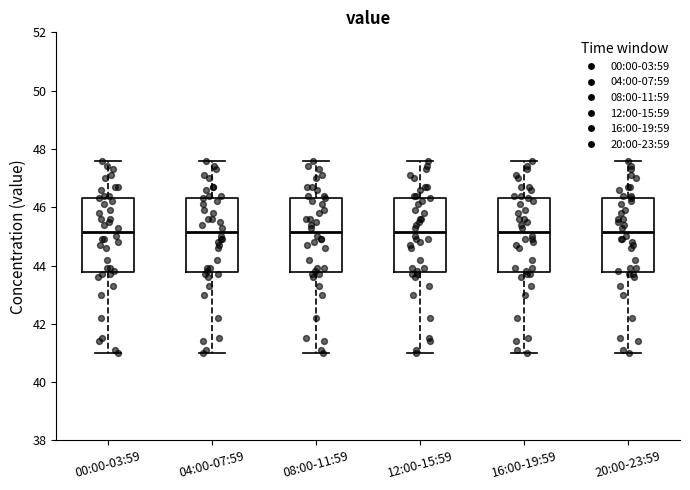

Reading left to right, read every box against the y-axis: the position of its median line, the range the box covers, and the ends of its whiskers. The values are not printed on the chart, so give them approximately, as read against the axis.

00:00-03:59: median 45.2, box 43.8 to 46.4, whiskers 41.0 to 47.6
04:00-07:59: median 45.2, box 43.8 to 46.4, whiskers 41.0 to 47.6
08:00-11:59: median 45.2, box 43.8 to 46.4, whiskers 41.0 to 47.6
12:00-15:59: median 45.2, box 43.8 to 46.4, whiskers 41.0 to 47.6
16:00-19:59: median 45.2, box 43.8 to 46.4, whiskers 41.0 to 47.6
20:00-23:59: median 45.2, box 43.8 to 46.4, whiskers 41.0 to 47.6